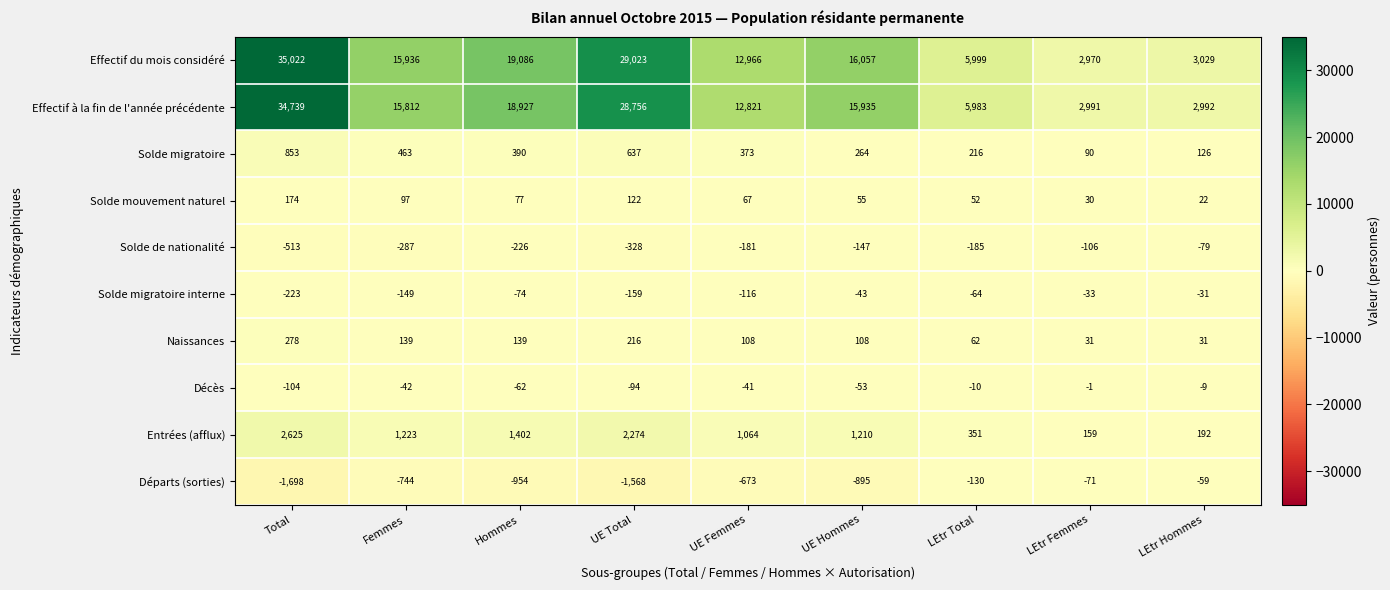

Where is Solde mouvement naturel nearest to the value 98?

Femmes